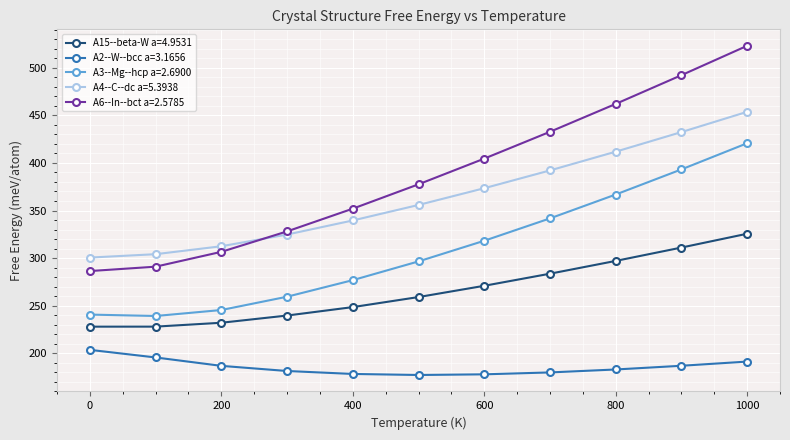

What is the difference between the maximum and second lowest values in the A3--Mg--hcp a=2.6900 series?

180.1